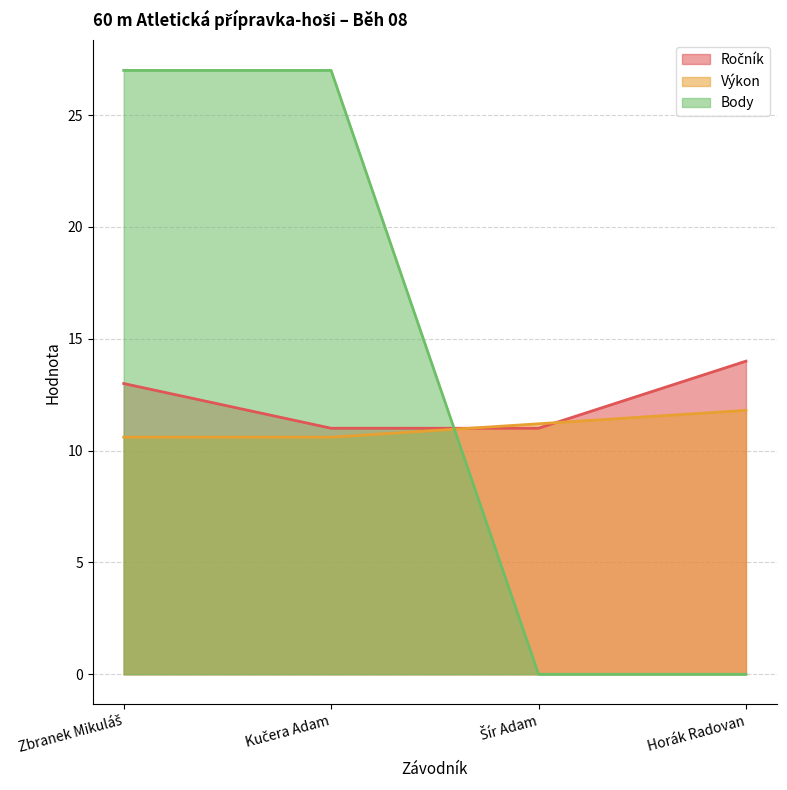

What is the average value of the Ročník series?

12.2